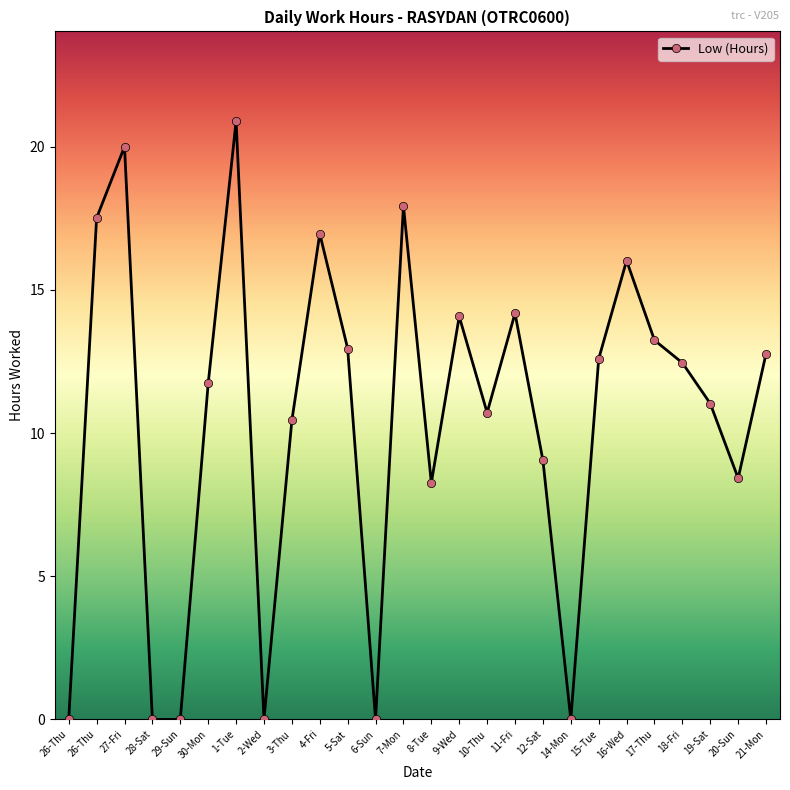

What is the sum of all values?

271.2